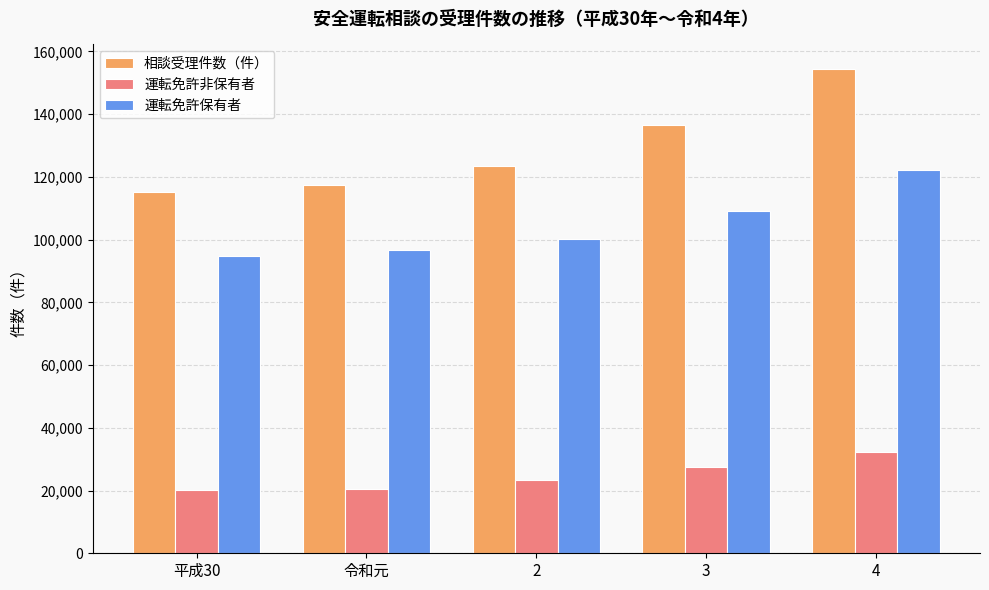

What is the average value of the 相談受理件数（件） series?

129447